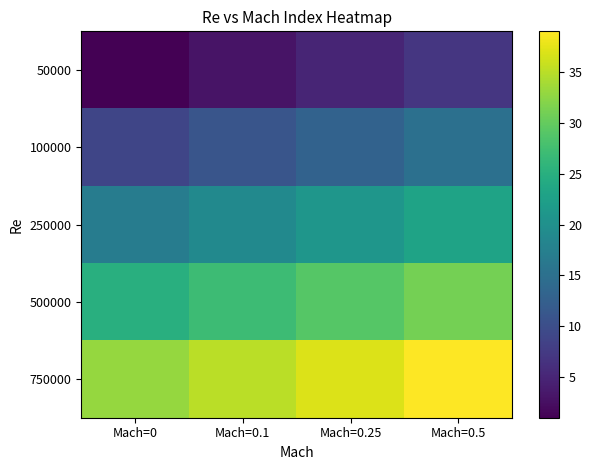

Reading left to right, transcribe all the data shown in this chart.

50000: Mach=0=1	Mach=0.1=3	Mach=0.25=5	Mach=0.5=7
100000: Mach=0=9	Mach=0.1=11	Mach=0.25=13	Mach=0.5=15
250000: Mach=0=17	Mach=0.1=19	Mach=0.25=21	Mach=0.5=23
500000: Mach=0=25	Mach=0.1=27	Mach=0.25=29	Mach=0.5=31
750000: Mach=0=33	Mach=0.1=35	Mach=0.25=37	Mach=0.5=39